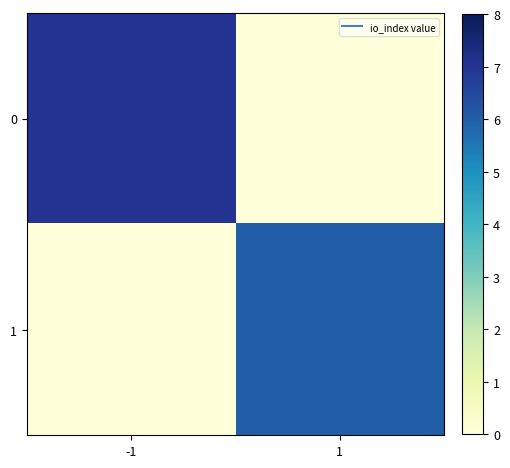

Between -1 and 1, which is larger?

-1